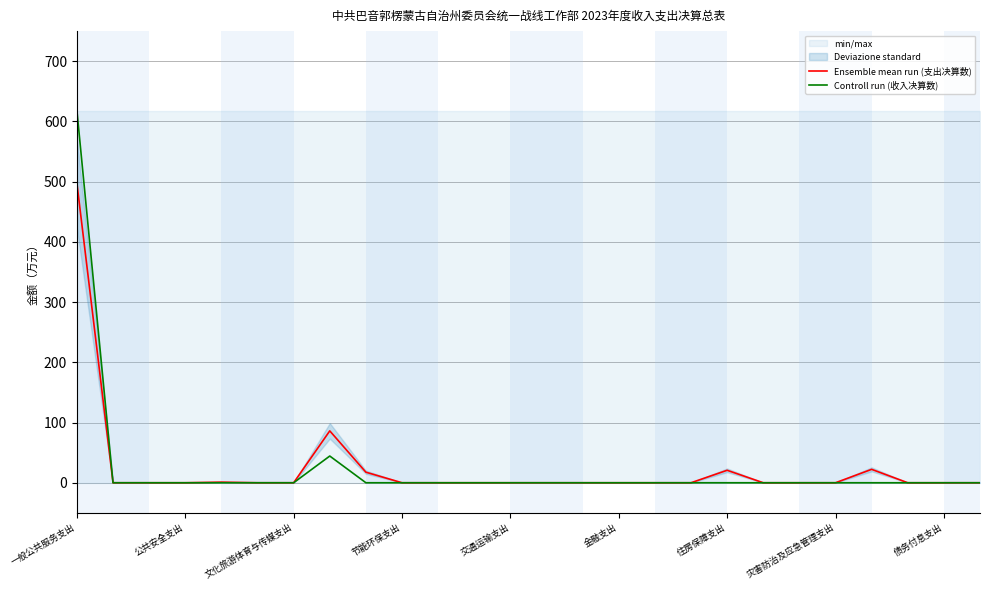

How many positive values does the Controll run (收入决算数) series have?

2